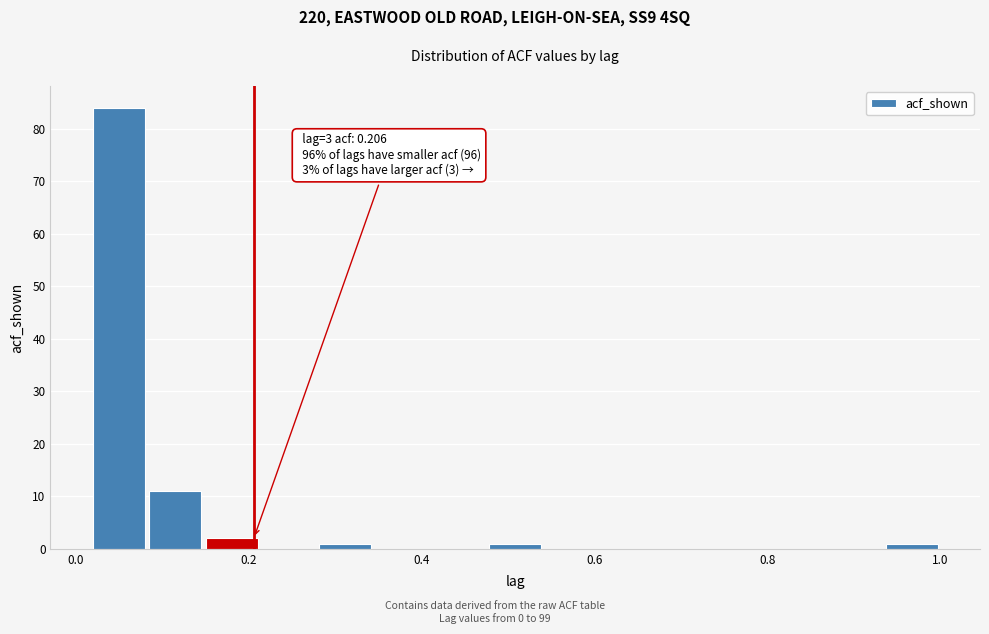

Read against the x-axis, roughly where is the centre of the tallest bar?

0.04